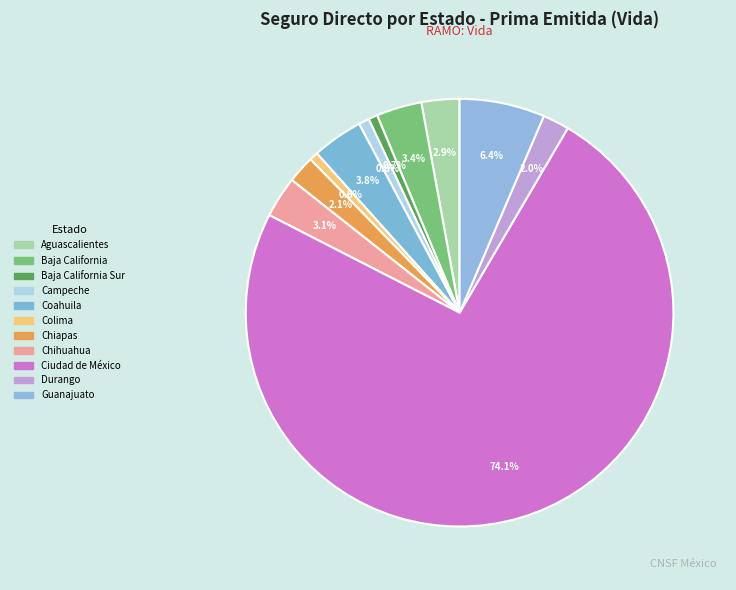

To the nearest percent, what is the difference between the largest and smallest slice percentages?

73%